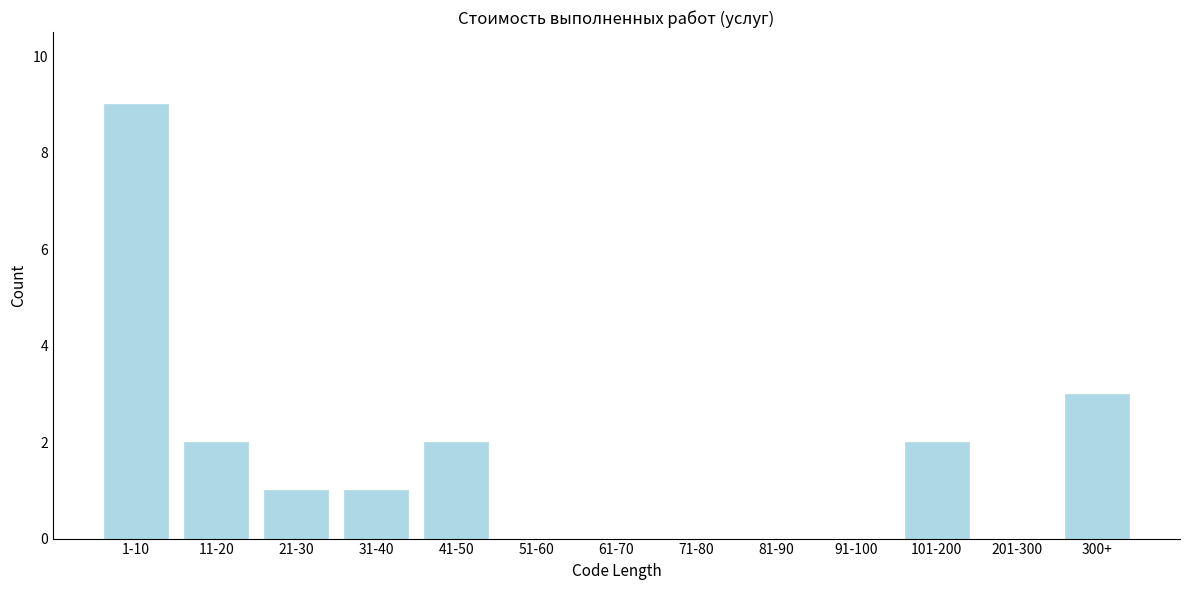

Reading left to right, extract all data points from this chart.

1-10=9	11-20=2	21-30=1	31-40=1	41-50=2	51-60=0	61-70=0	71-80=0	81-90=0	91-100=0	101-200=2	201-300=0	300+=3